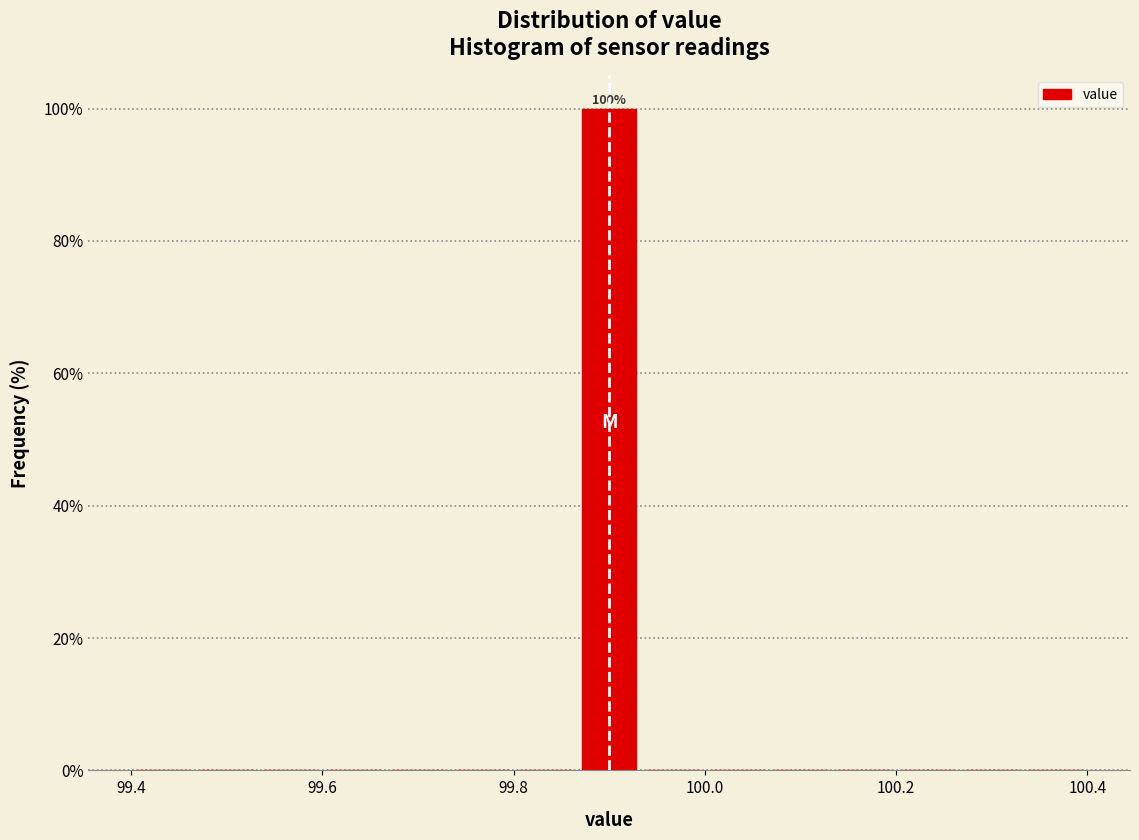

Around what value on the x-axis is the tallest bar? Give the approximate position of its centre, as read against the axis.

99.90